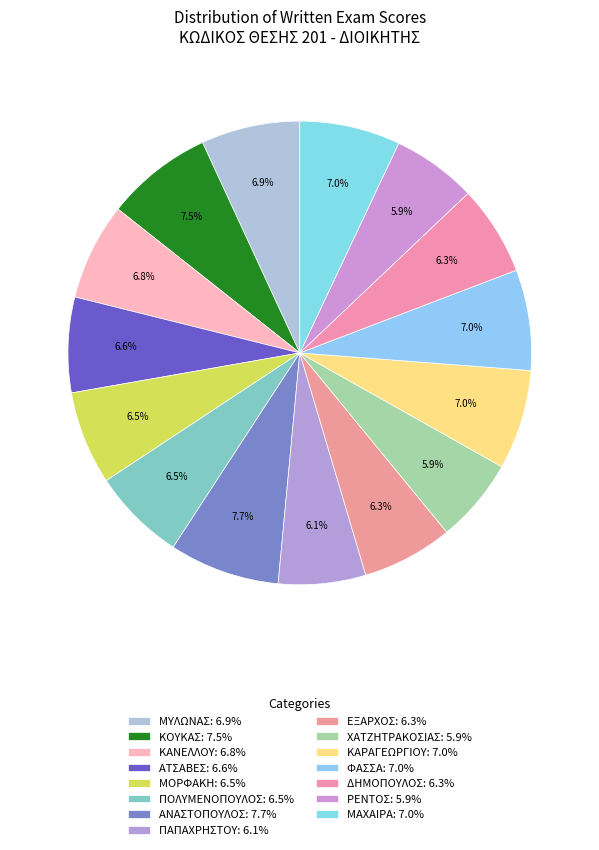

How many slices are in this pie chart?

15